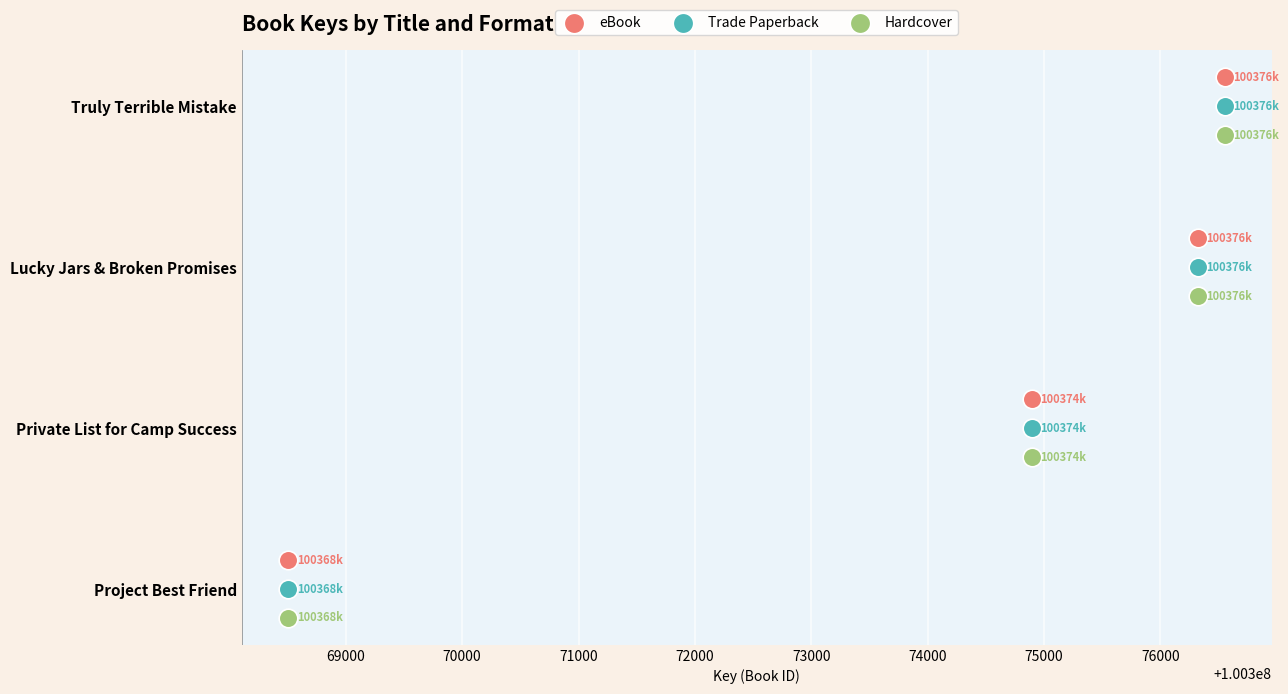

Which series has the largest total across all categories?

Hardcover